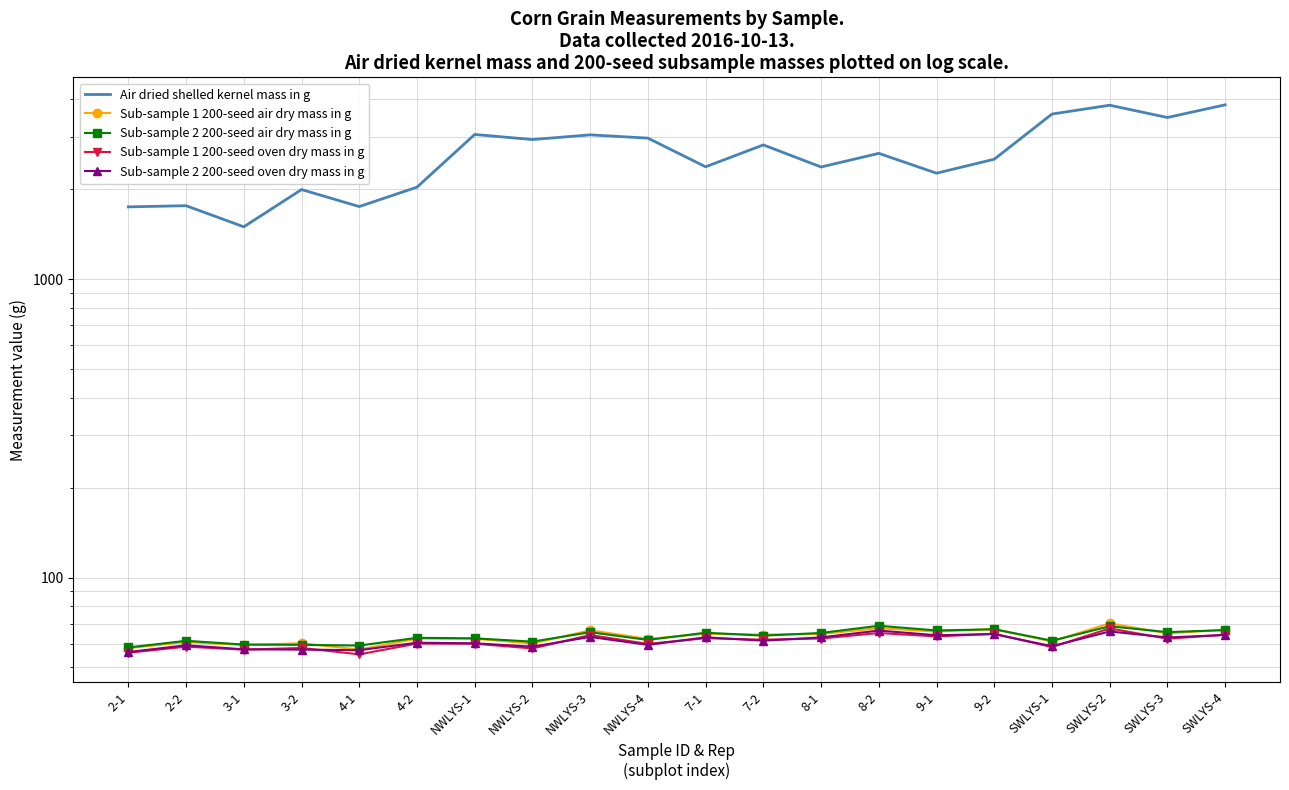

True or false: Sub-sample 1 200-seed air dry mass in g has more than 1 interior local peaks.

True